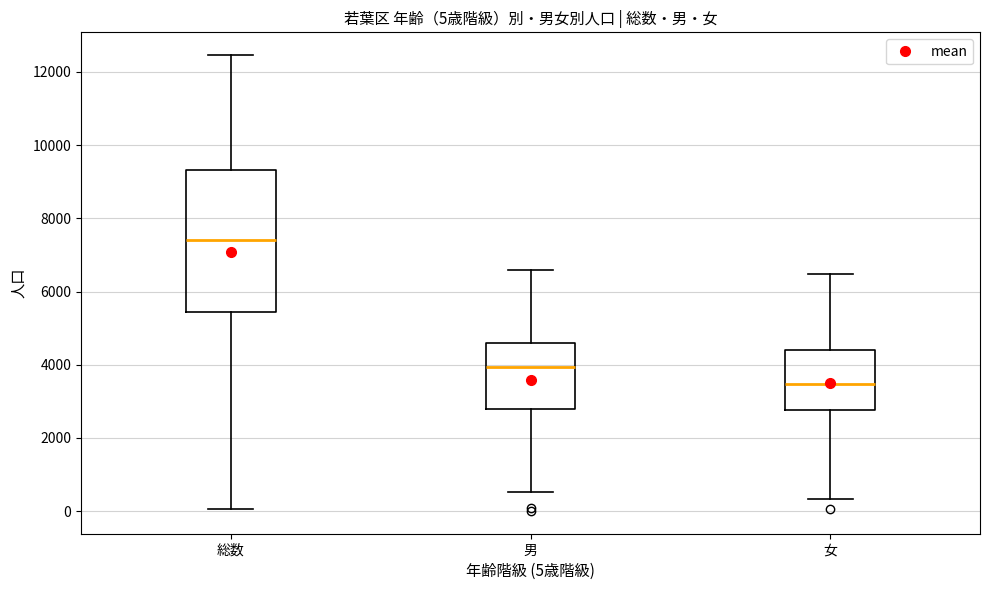

Comparing the boxes themselves (not the whiskers), which one is the tallest?

総数